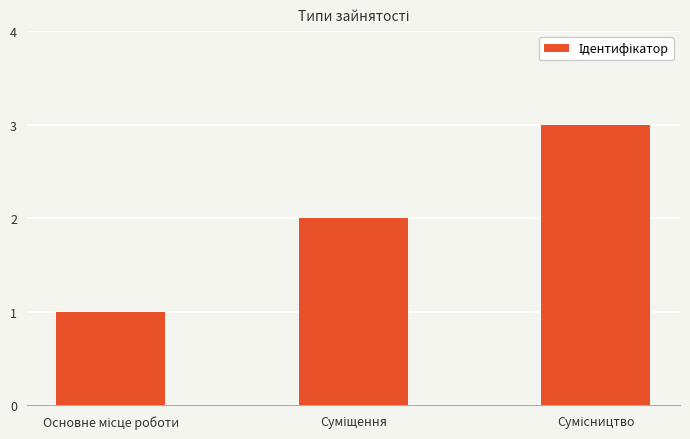

What is the sum of all values?

6